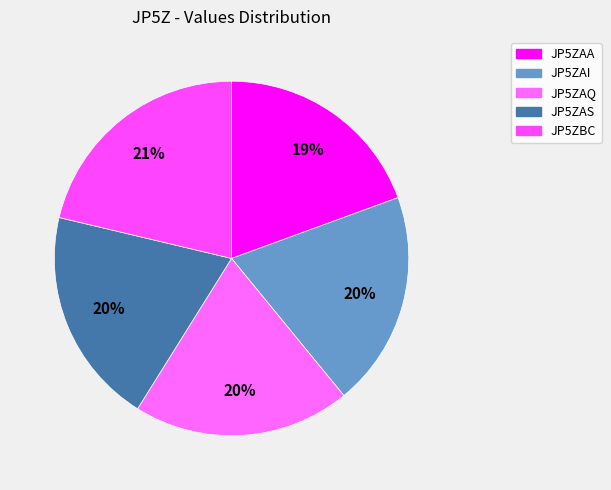

To the nearest percent, what portion does JP5ZAI represent?

20%